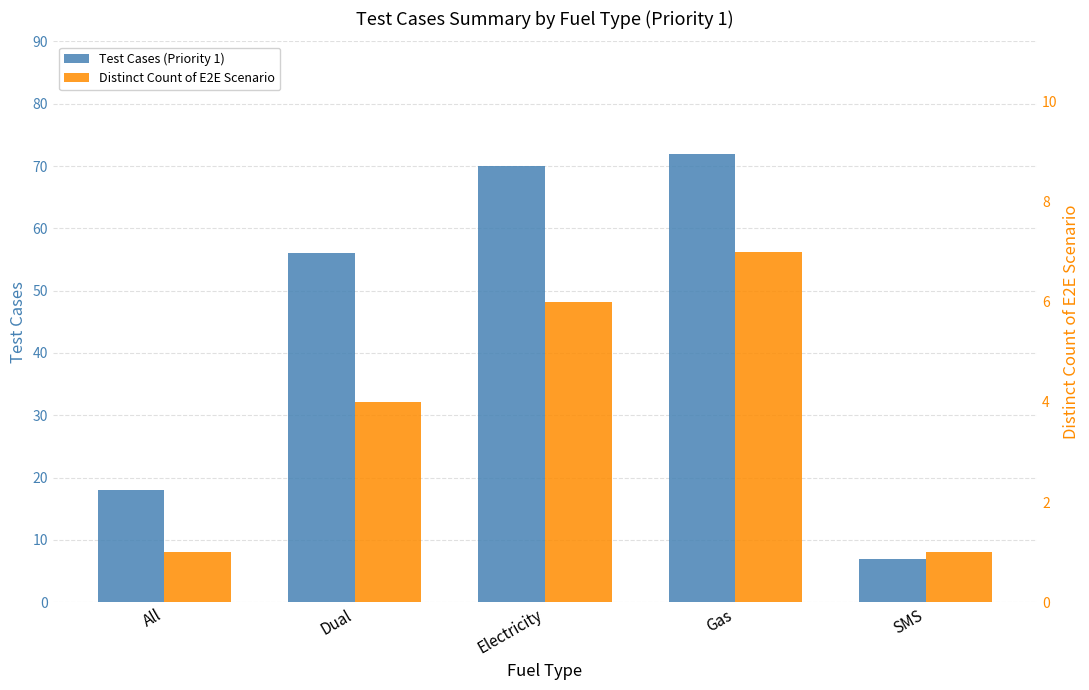

How many bars are there in each group?

2